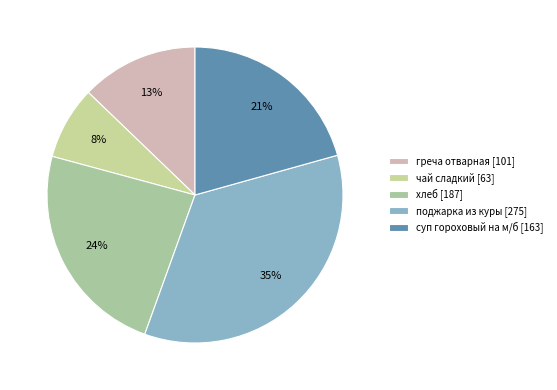

Between поджарка из куры and чай сладкий, which is larger?

поджарка из куры